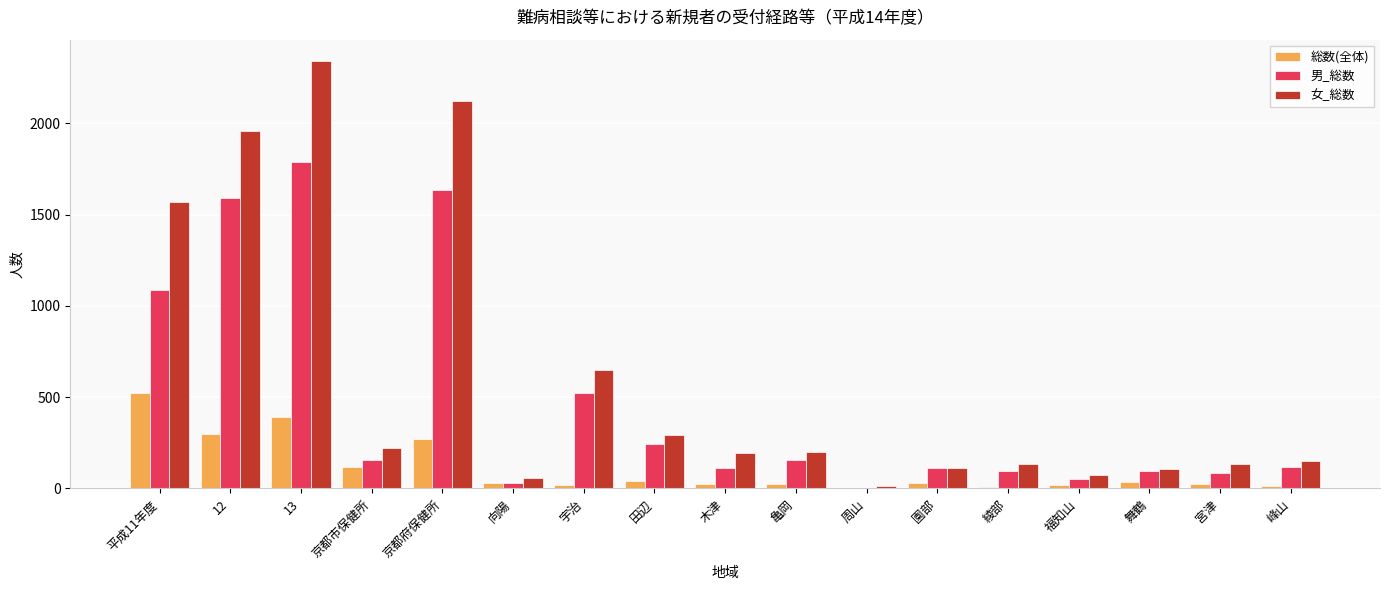

Which series has the largest total across all categories?

女_総数